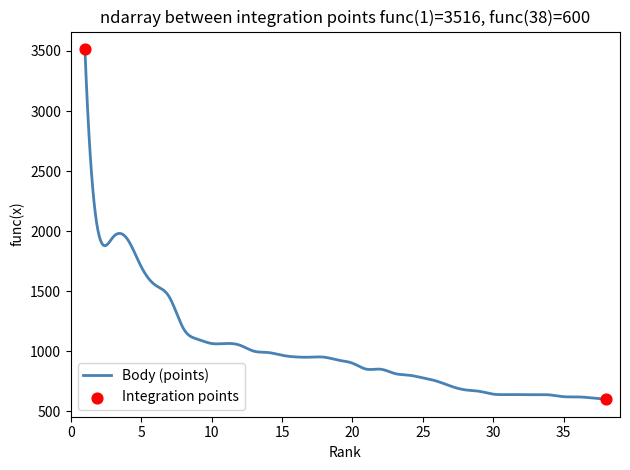

What is the difference between the maximum and minimum values?

2916.0